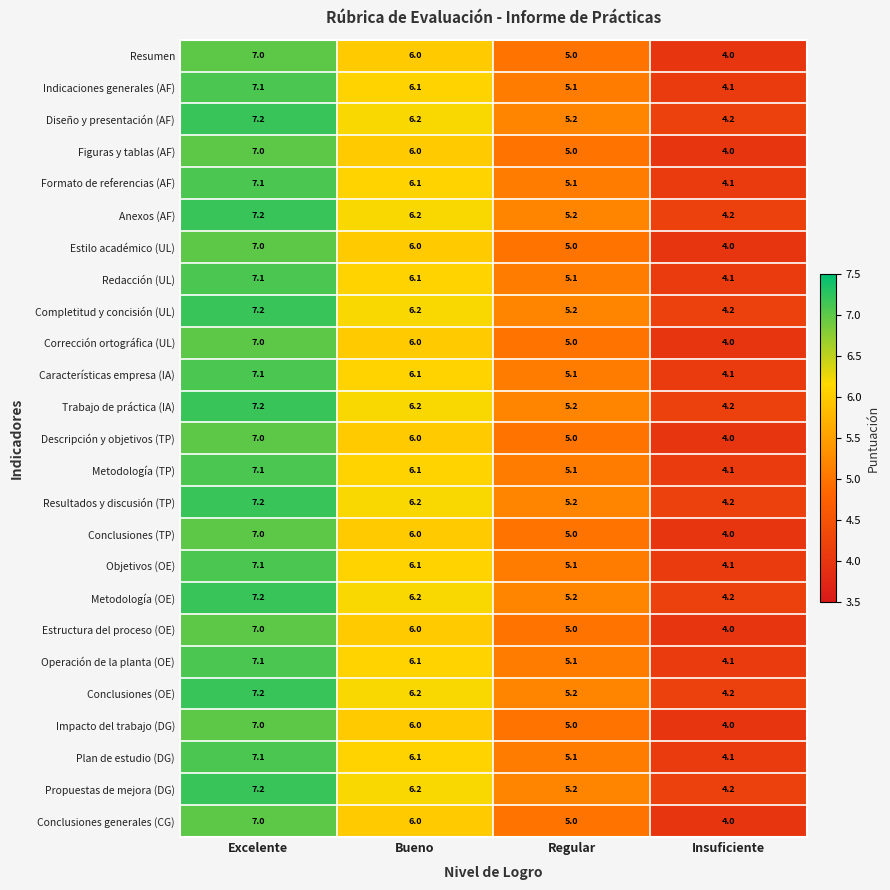

Is it true that Resumen equals 1.4 at Excelente?

False